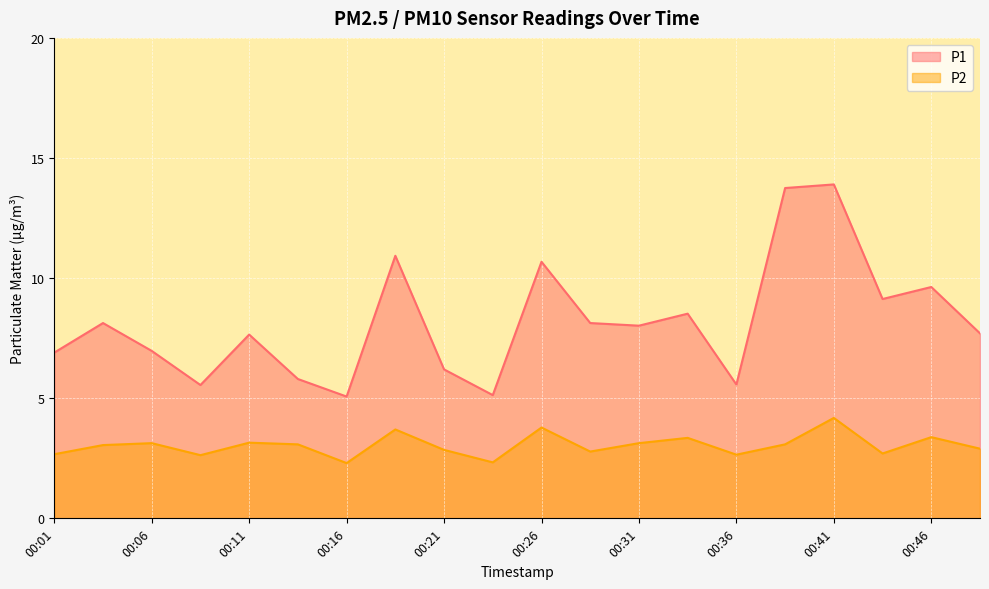

What is the difference between the maximum and minimum values in the P1 series?

8.8